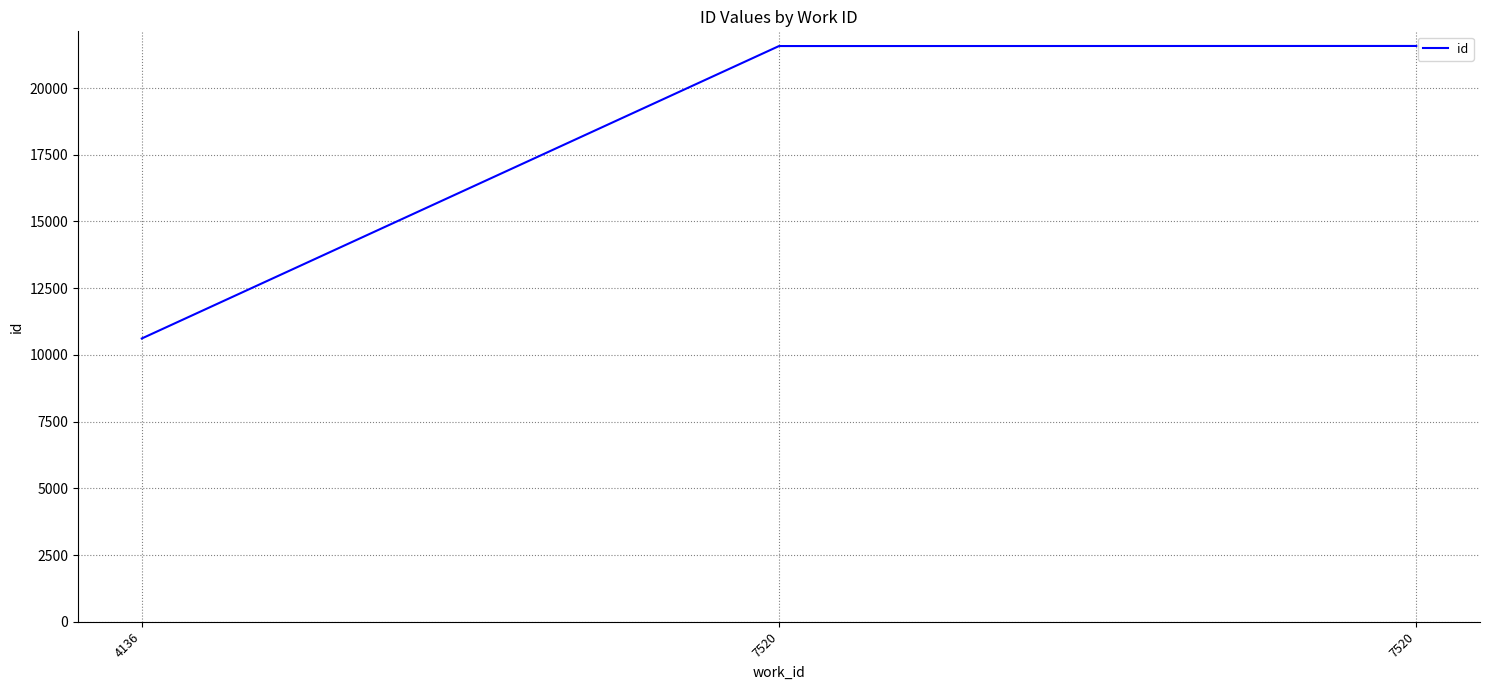

Where does the data first go above 21574?

7520